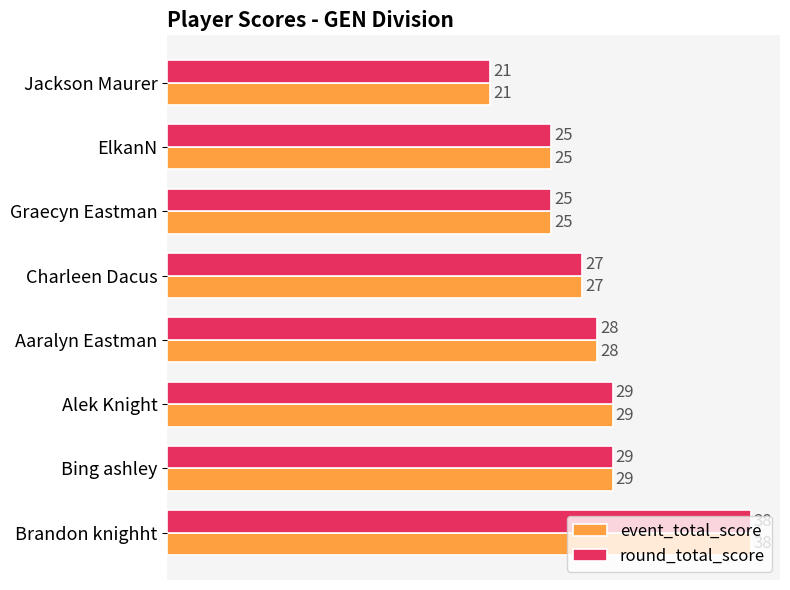

The round_total_score series shows 11 at Bing ashley. True or false?

False